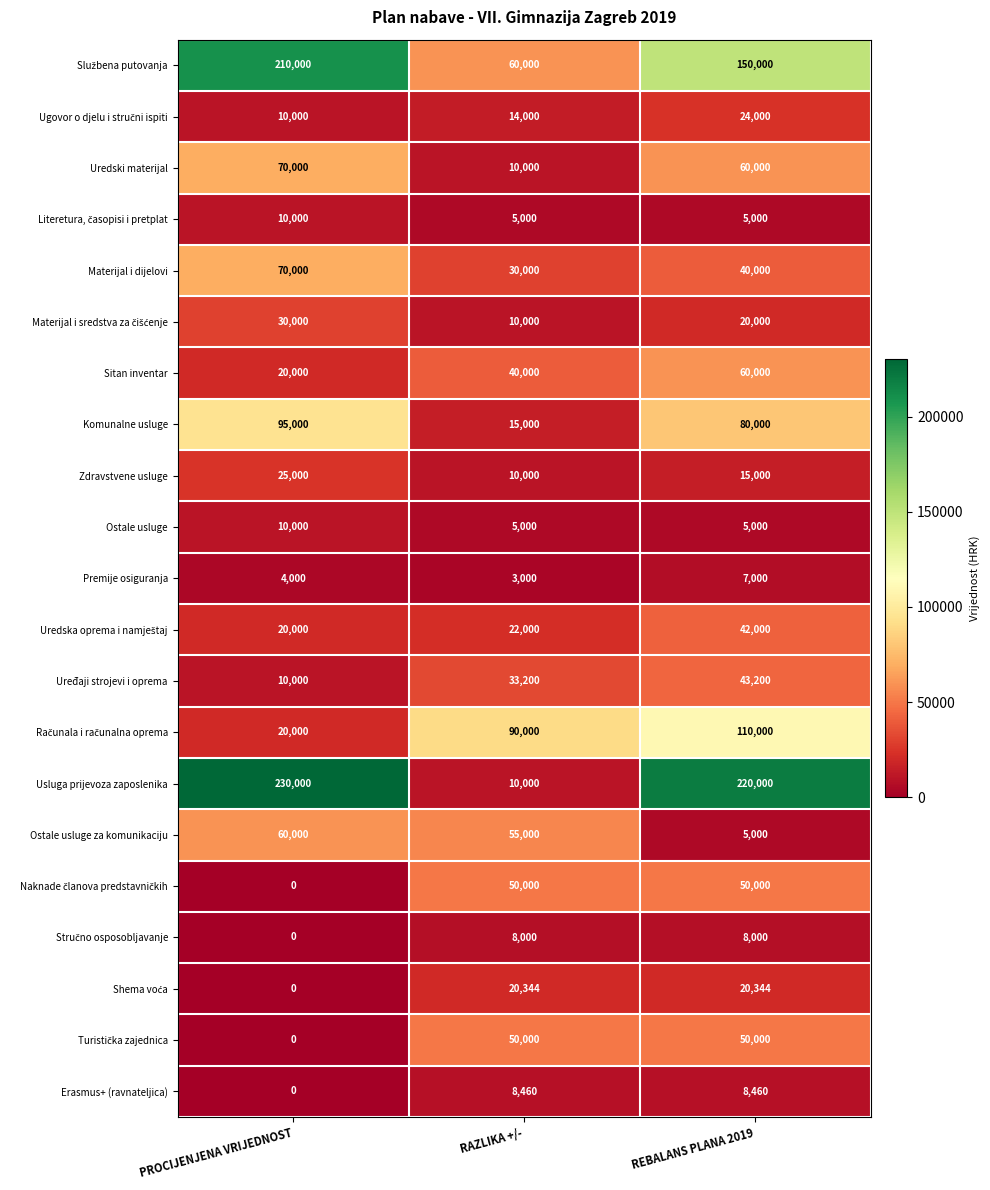

Is it true that Erasmus+ (ravnateljica) equals 0 at PROCIJENJENA VRIJEDNOST?

True